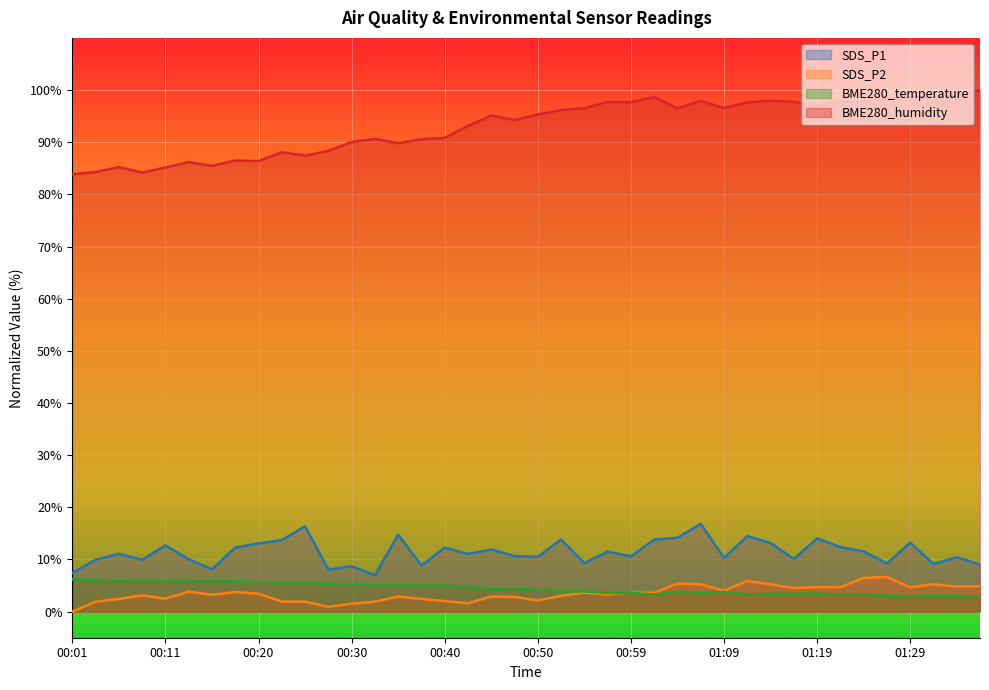

The SDS_P2 series shows 3.8 at 00:13. True or false?

True